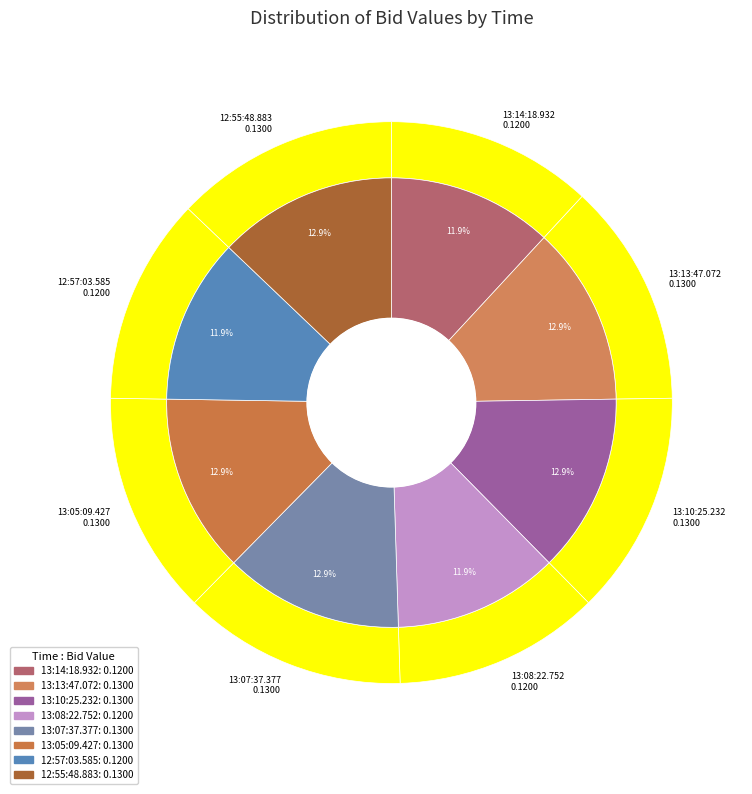

To the nearest percent, what is the combined percentage of 12:55:48.883 and 13:08:22.752?

25%